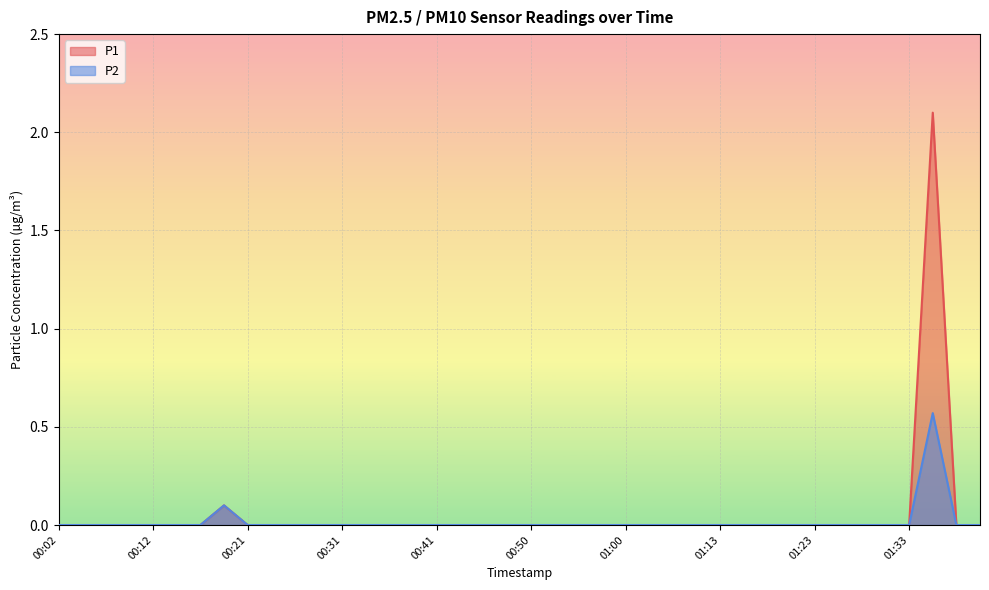

How many values in the P1 series exceed 0?

2